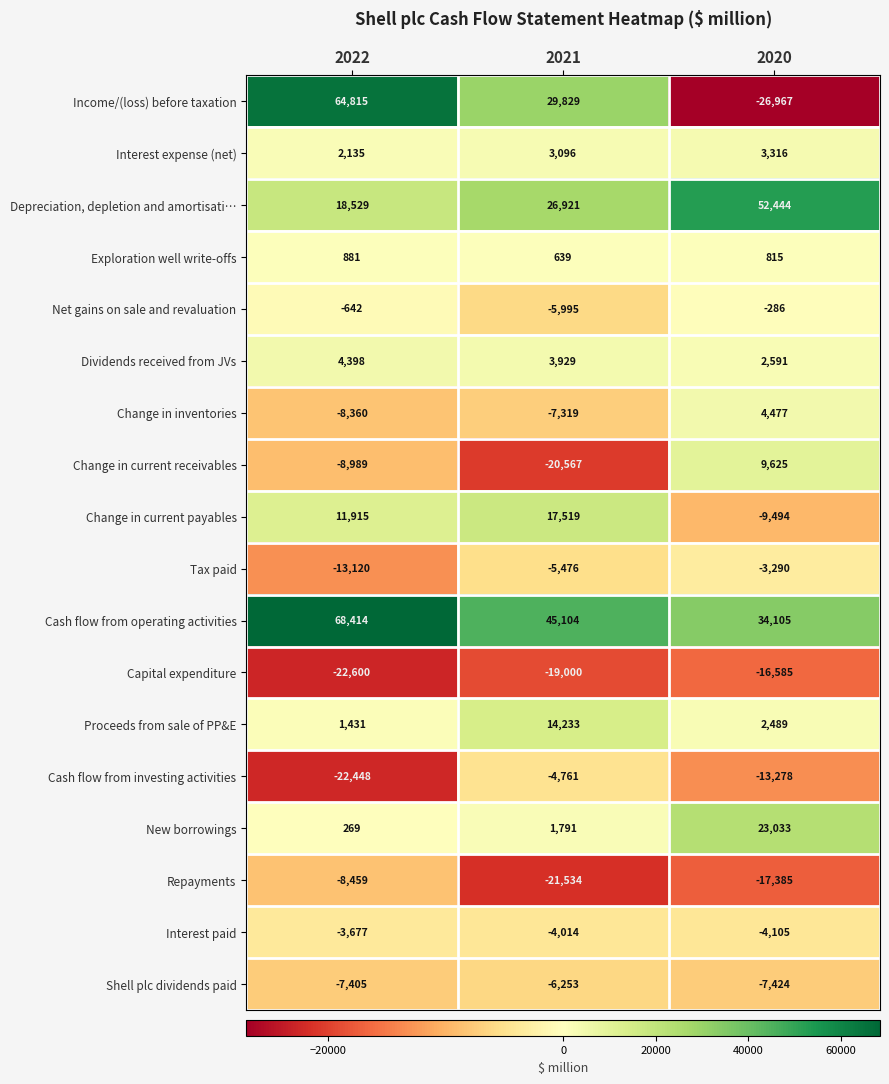

What is the total value across all series at 2022?

77087